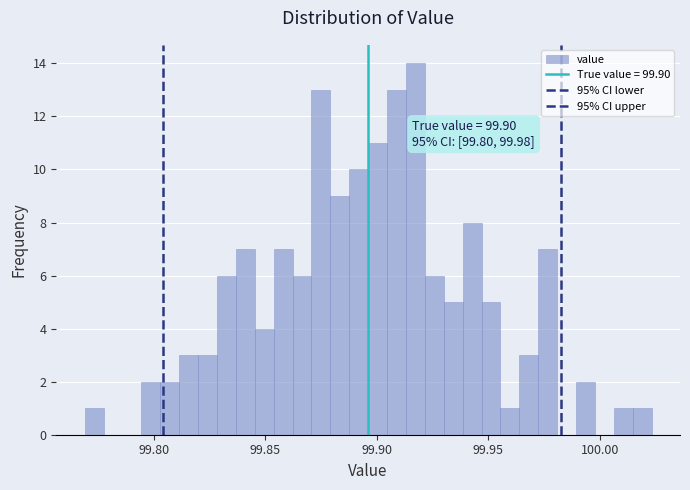

Around what value on the x-axis is the tallest bar? Give the approximate position of its centre, as read against the axis.

99.915